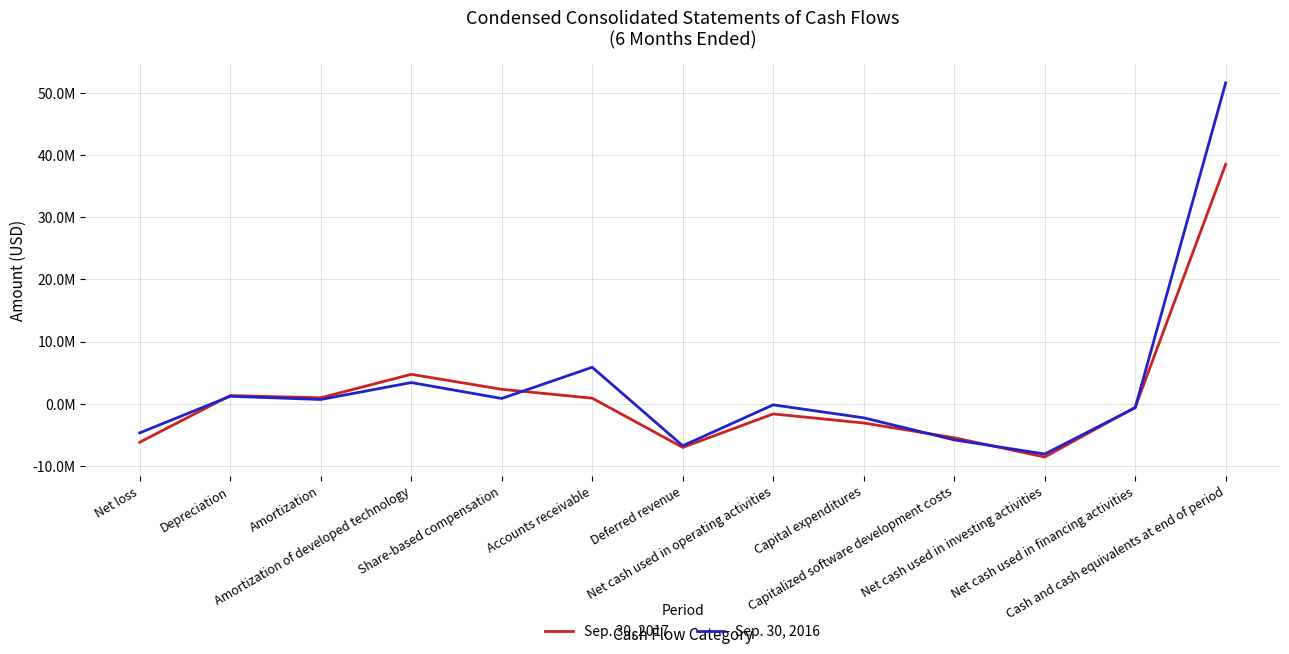

What are all the series names shown in the legend?

Sep. 30, 2017, Sep. 30, 2016